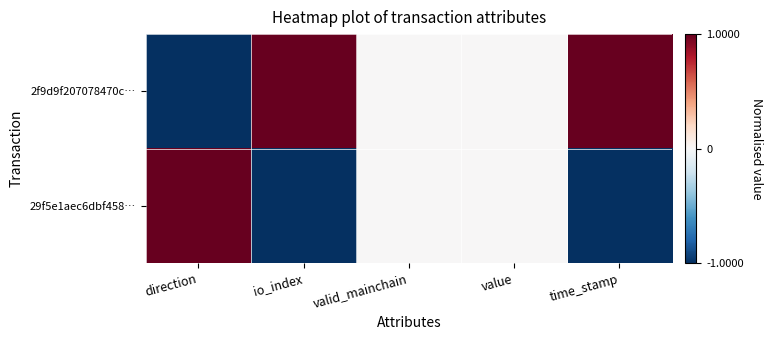

Reading left to right, extract all data points from this chart.

2f9d9f207078470c…: direction=-1	io_index=1	valid_mainchain=0	value=0	time_stamp=1
29f5e1aec6dbf458…: direction=1	io_index=-1	valid_mainchain=0	value=0	time_stamp=-1